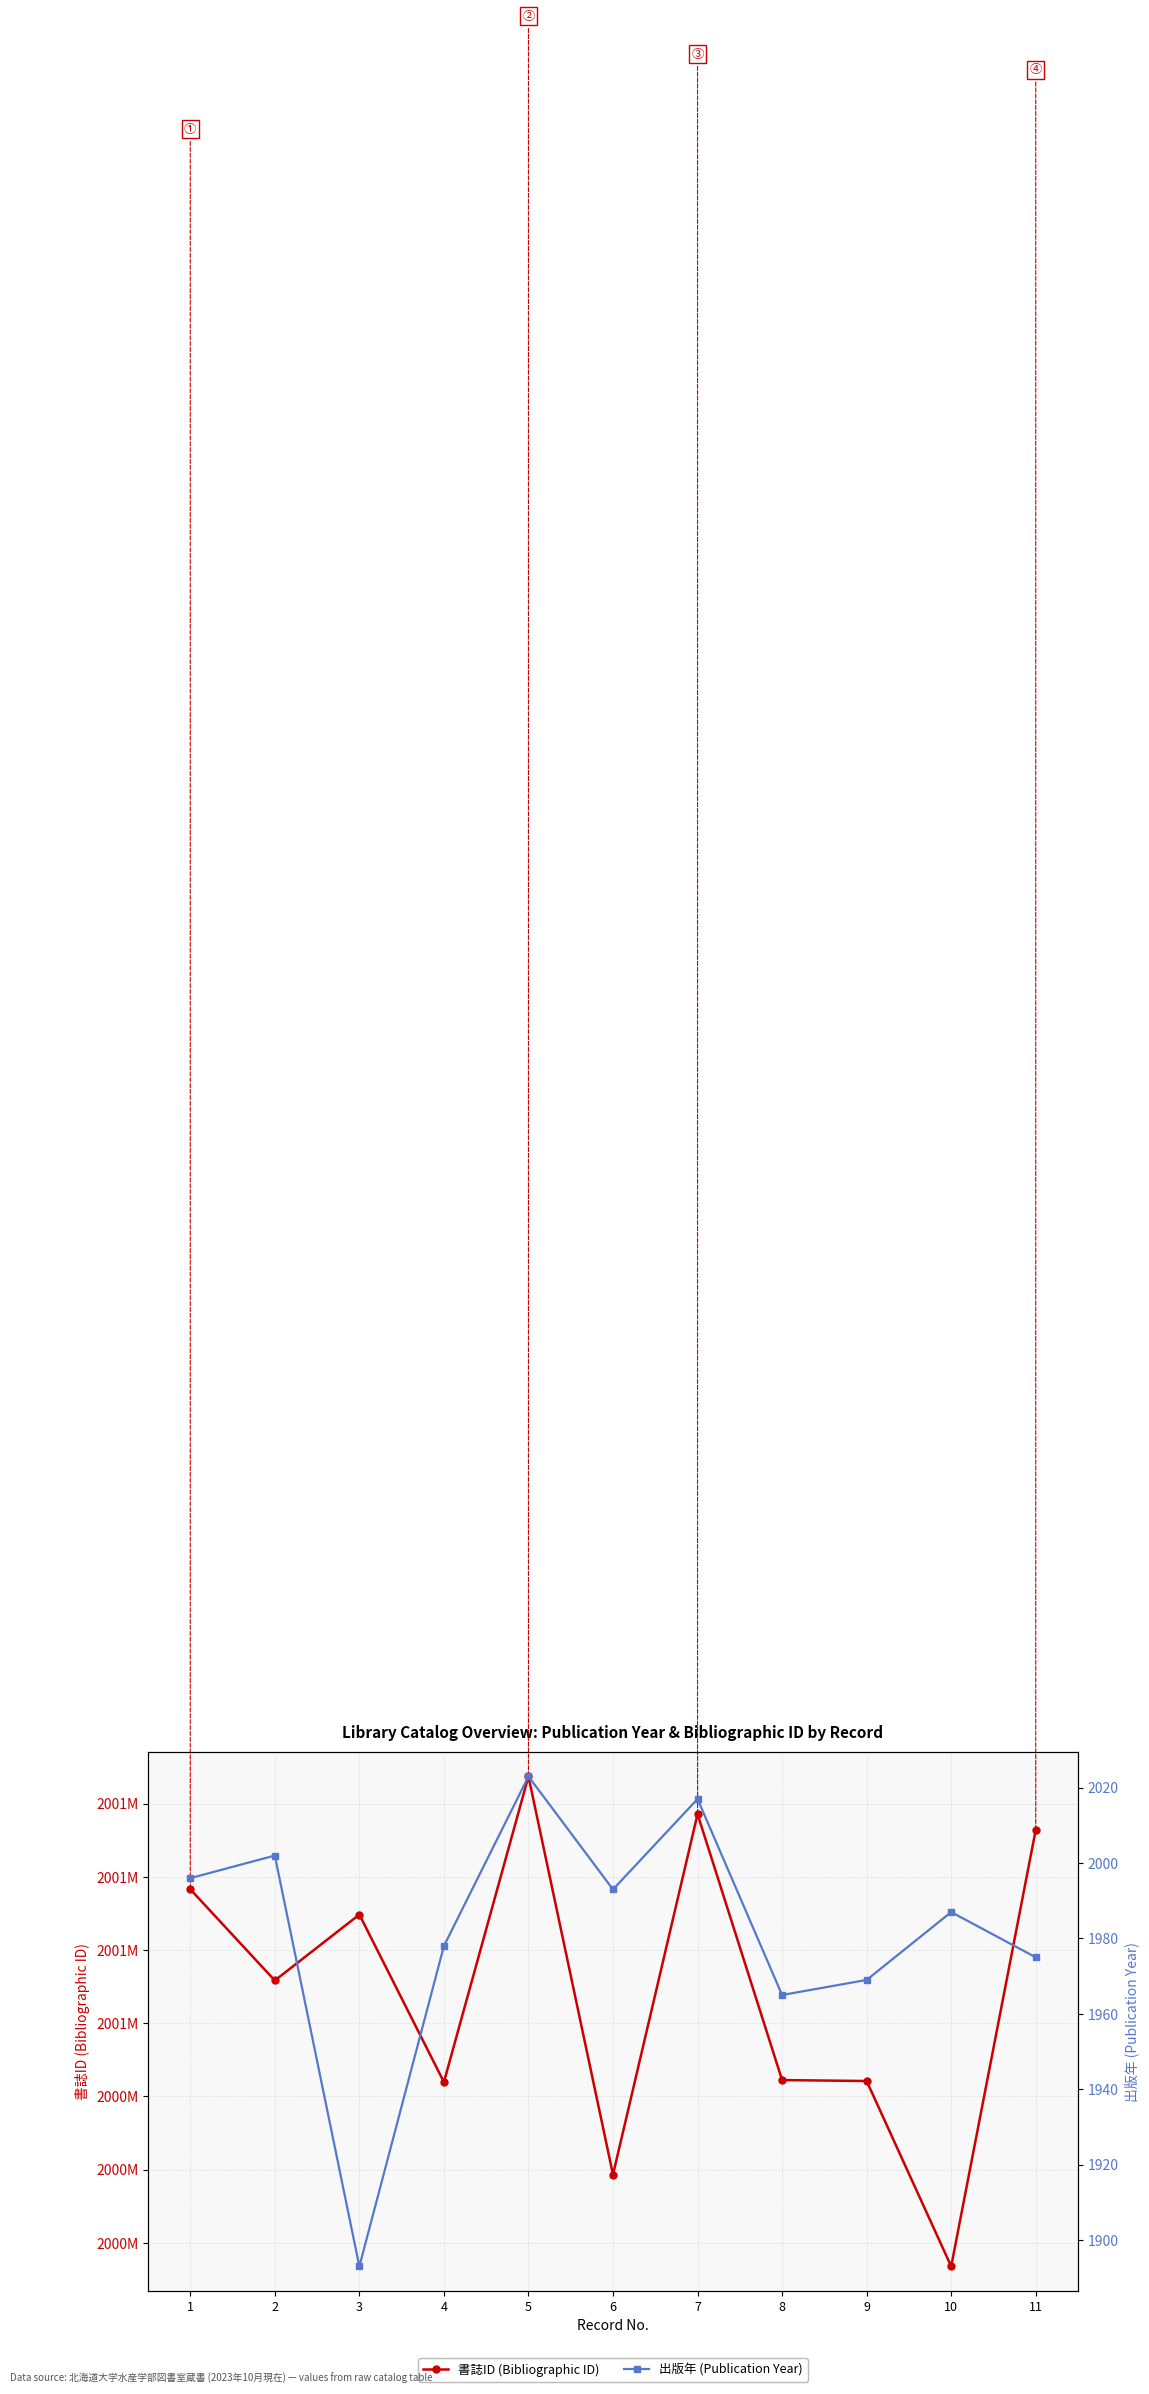

At which category is the sum across all series the highest?

5